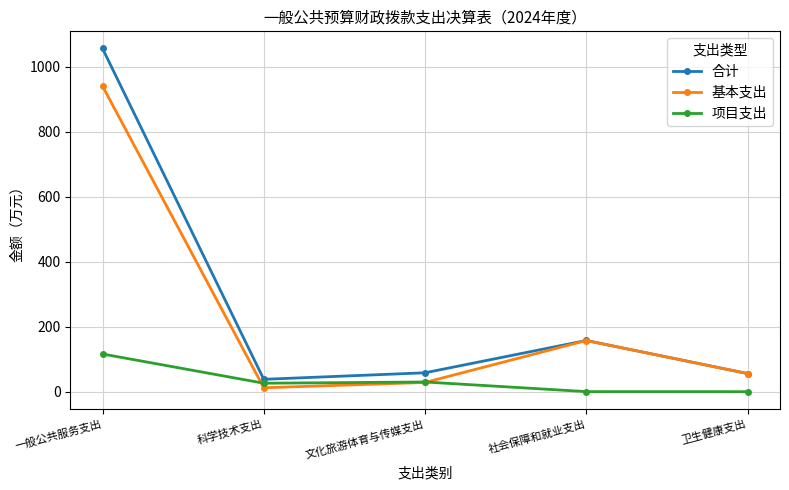

True or false: 项目支出 has more than 2 points higher than both neighbors.

False